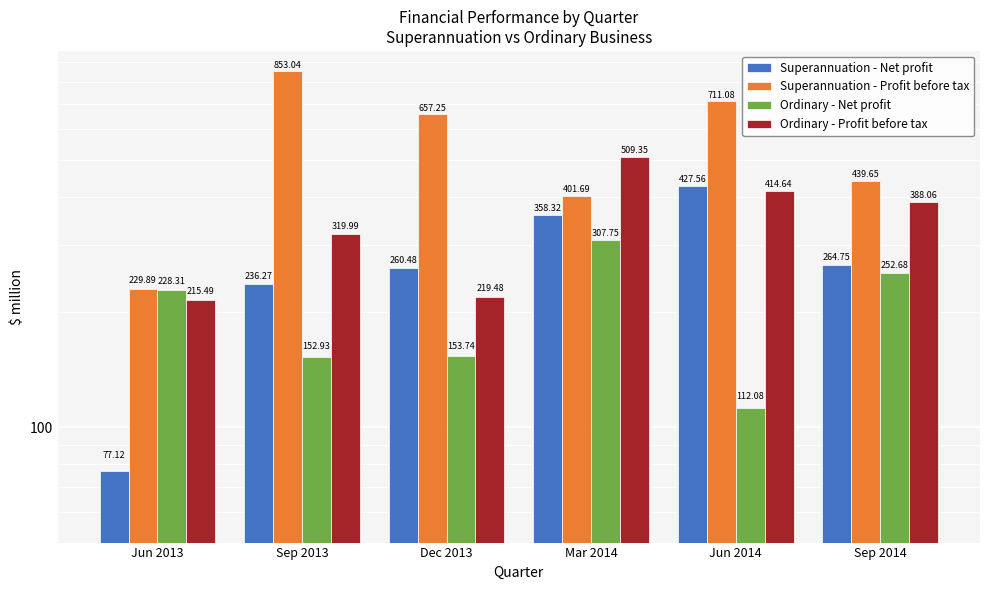

Reading left to right, transcribe all the data shown in this chart.

Superannuation - Net profit: Jun 2013=77.1	Sep 2013=236.3	Dec 2013=260.5	Mar 2014=358.3	Jun 2014=427.6	Sep 2014=264.7
Superannuation - Profit before tax: Jun 2013=229.9	Sep 2013=853.0	Dec 2013=657.3	Mar 2014=401.7	Jun 2014=711.1	Sep 2014=439.7
Ordinary - Net profit: Jun 2013=228.3	Sep 2013=152.9	Dec 2013=153.7	Mar 2014=307.7	Jun 2014=112.1	Sep 2014=252.7
Ordinary - Profit before tax: Jun 2013=215.5	Sep 2013=320.0	Dec 2013=219.5	Mar 2014=509.3	Jun 2014=414.6	Sep 2014=388.1